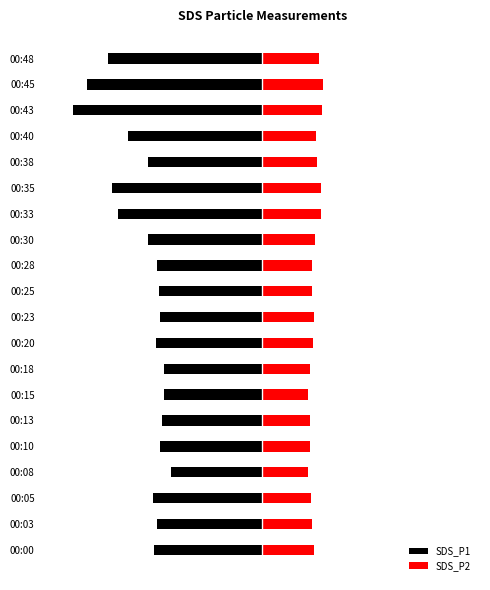

What is the sum of all SDS_P1 values?

-1601.2